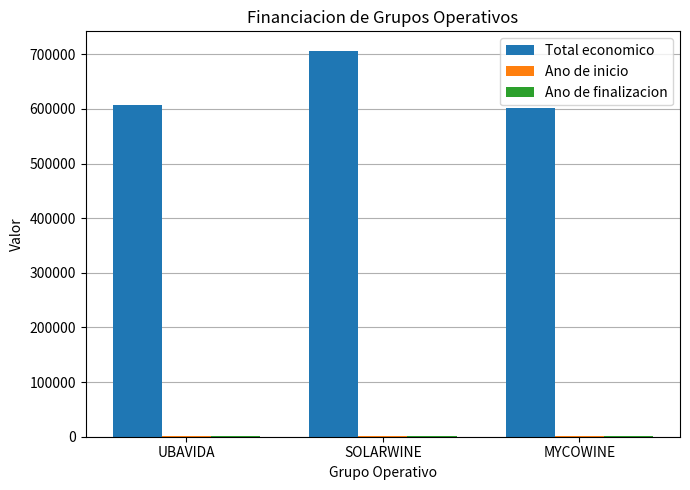

At which category is the sum across all series the highest?

SOLARWINE